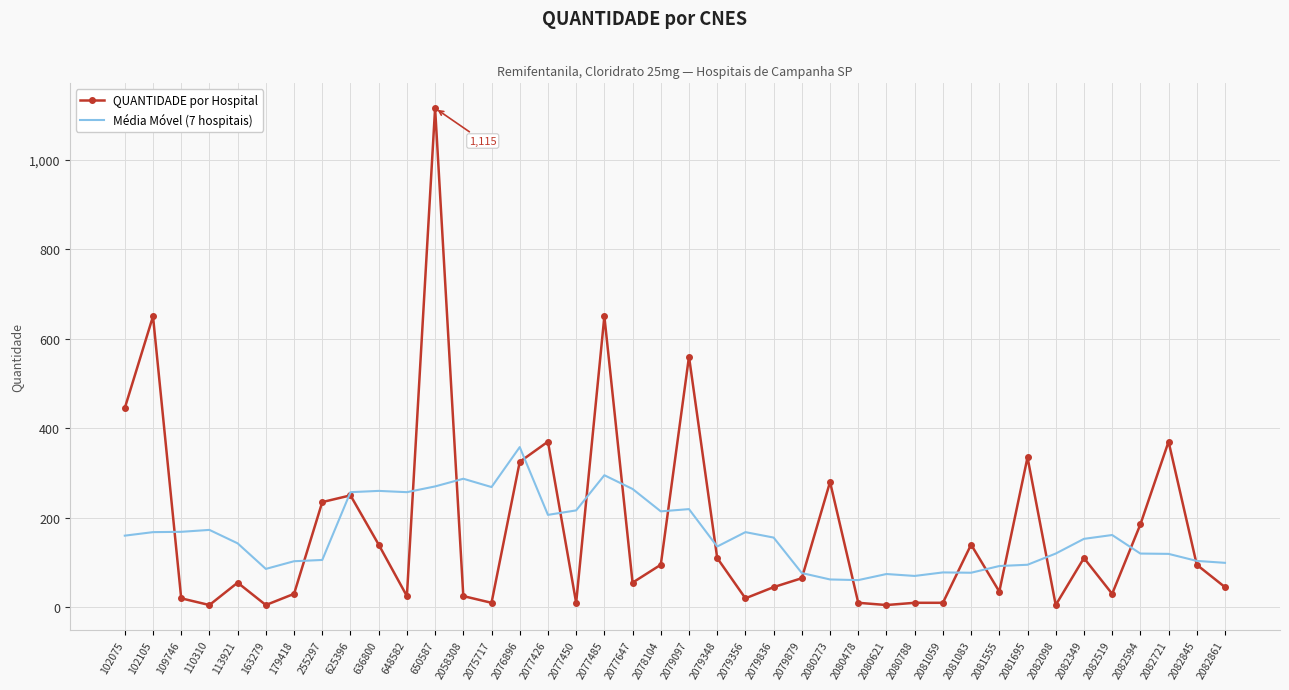

Which category has the highest value in the QUANTIDADE por Hospital series?

650587